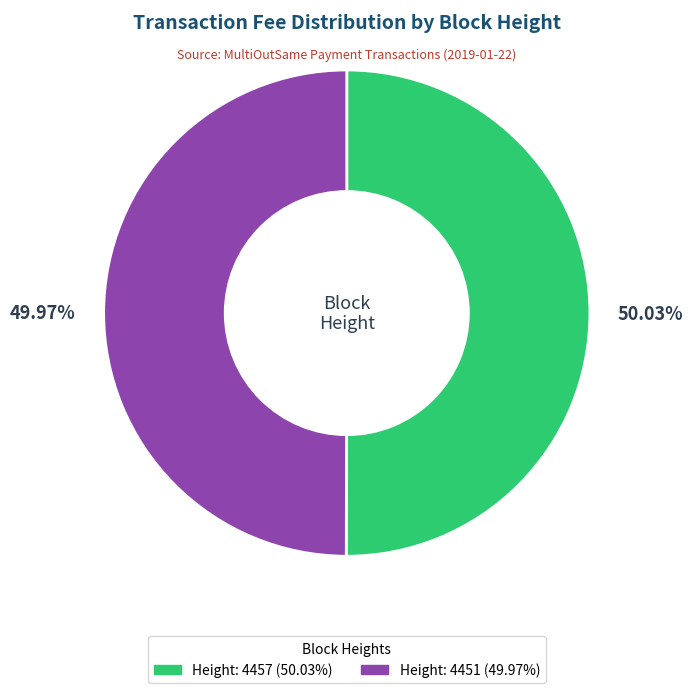

Approximately how many times larger is the value at Height: 4451 compared to Height: 4457?

1.0